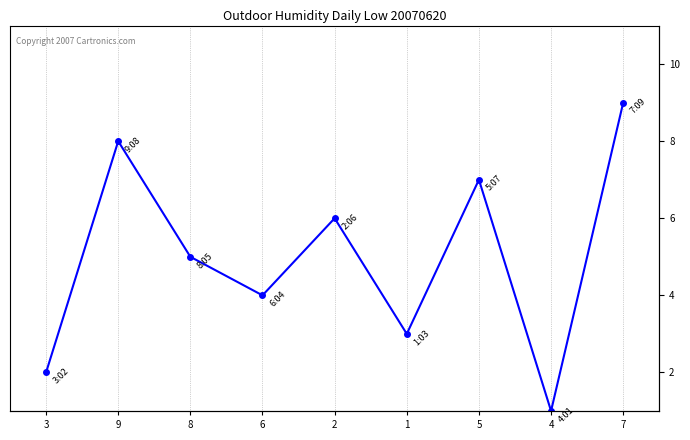

What is the label of the 7th point from the left?

5